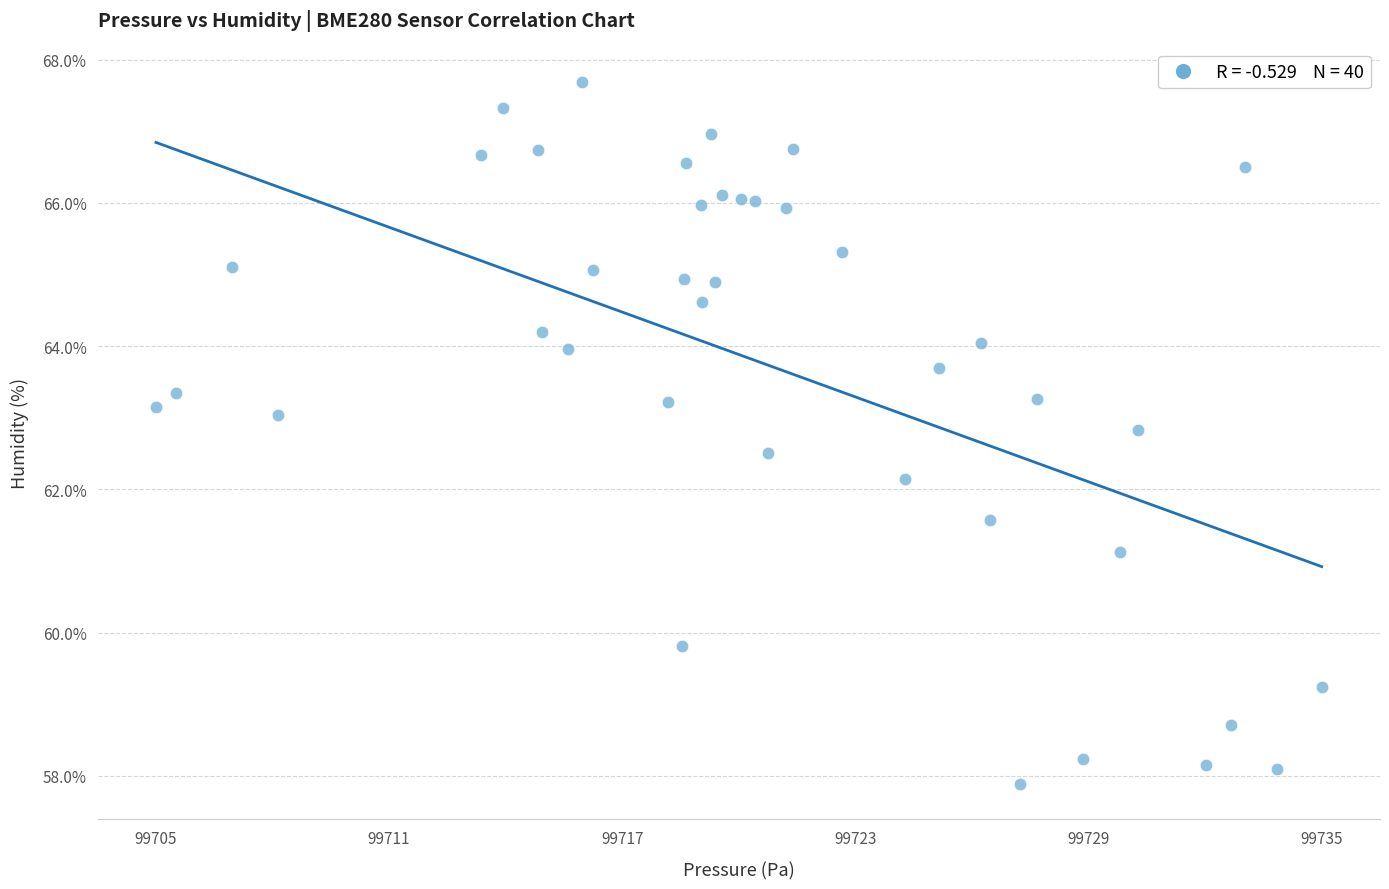

What is the range of Y values (max minus min)?

9.8